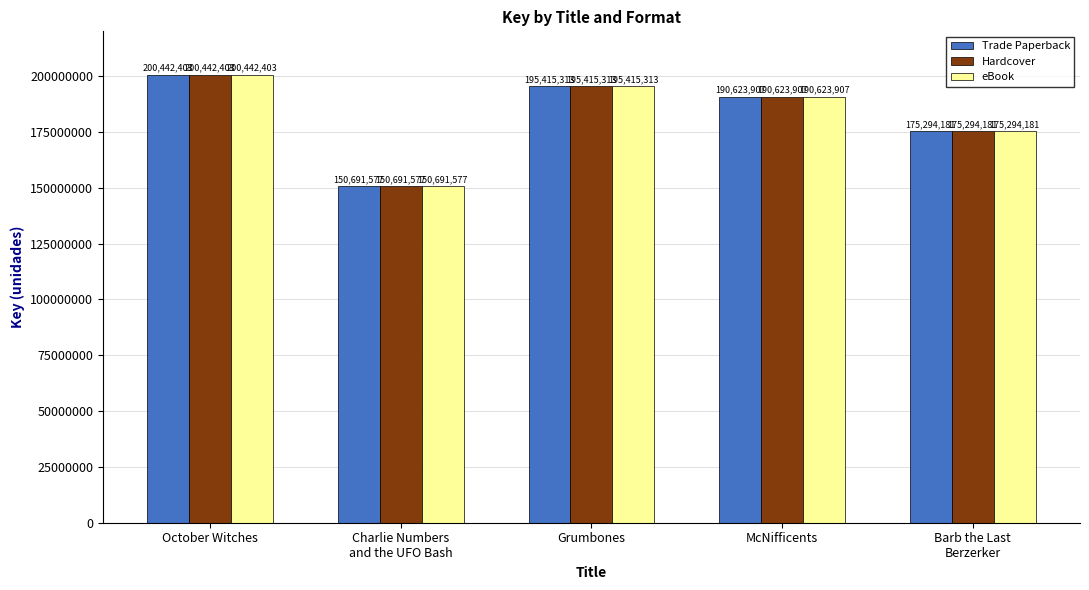

What are all the series names shown in the legend?

Trade Paperback, Hardcover, eBook